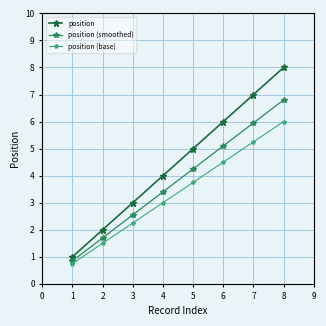

At 8, list the series in order from smallest to largest.

position (base), position (smoothed), position